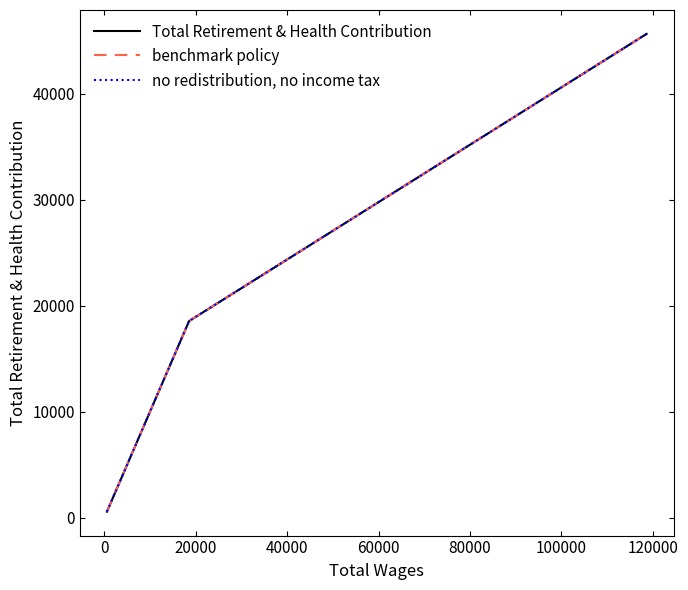

Does the chart display data point markers on the line(s)?

No